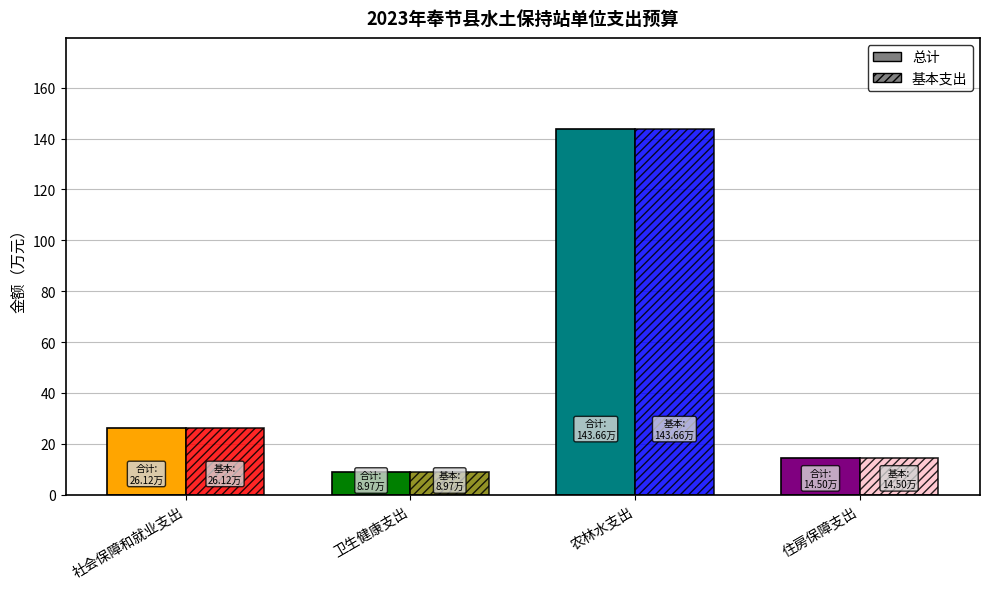

How many bars are there in each group?

2